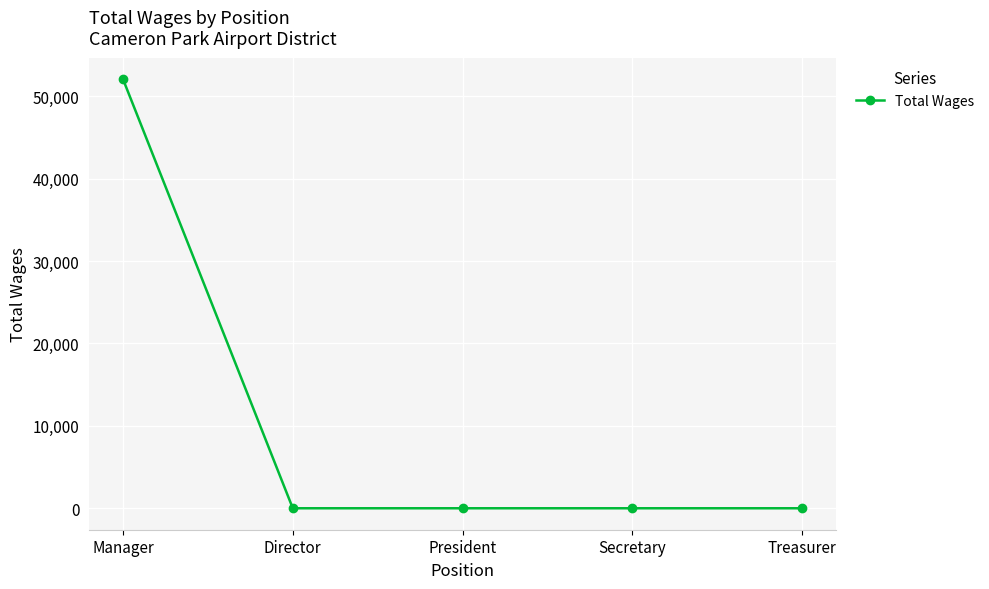

True or false: the data has more than 1 interior local peaks.

False